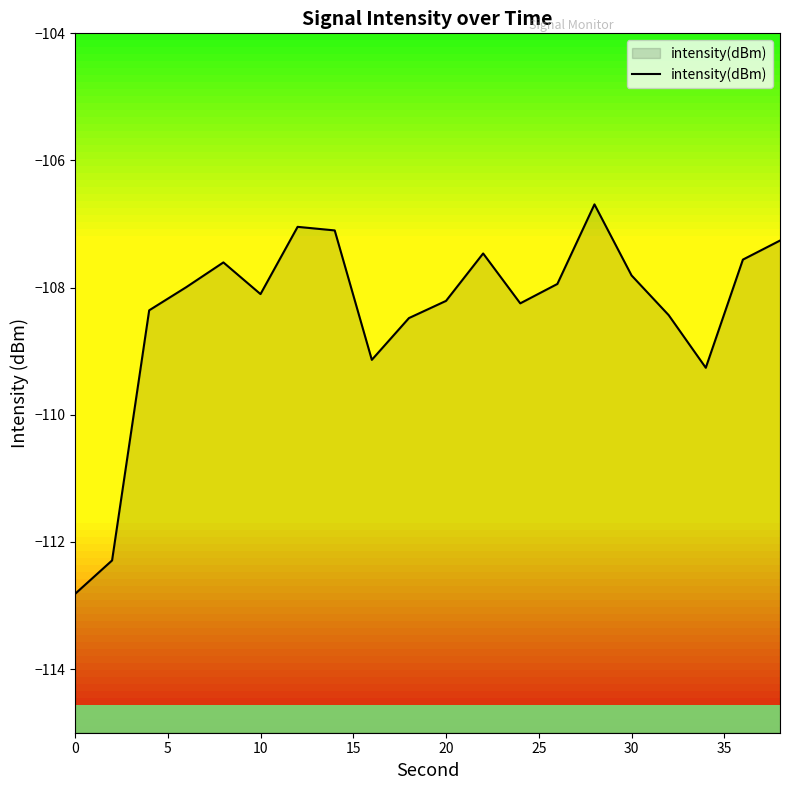

What is the greatest value displayed?

-106.7